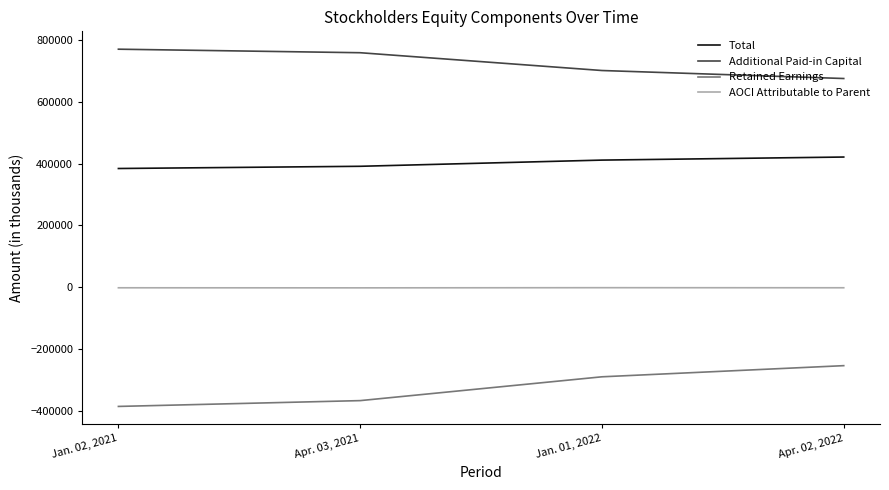

What is the difference between the Retained Earnings values at Jan. 02, 2021 and Apr. 02, 2022?

132000